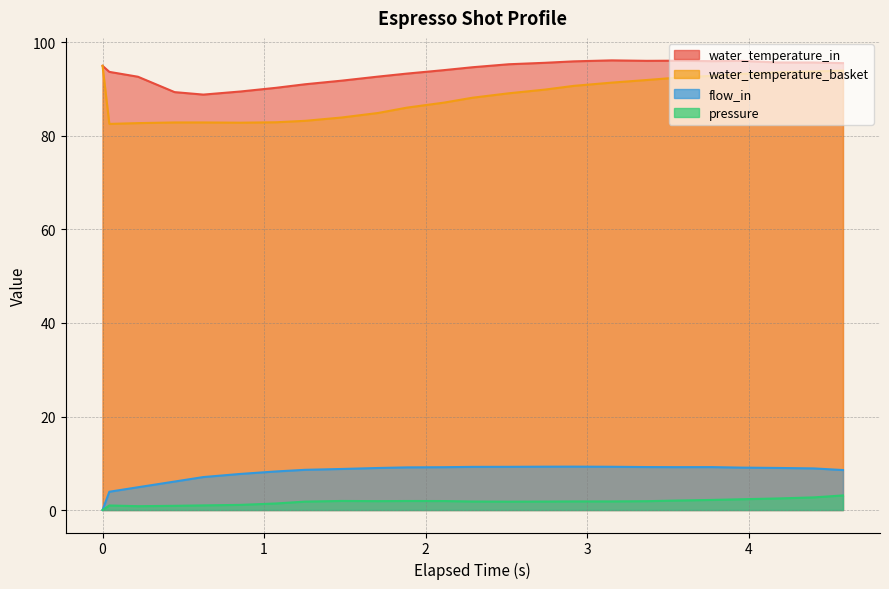

How many categories are shown in the chart?

24